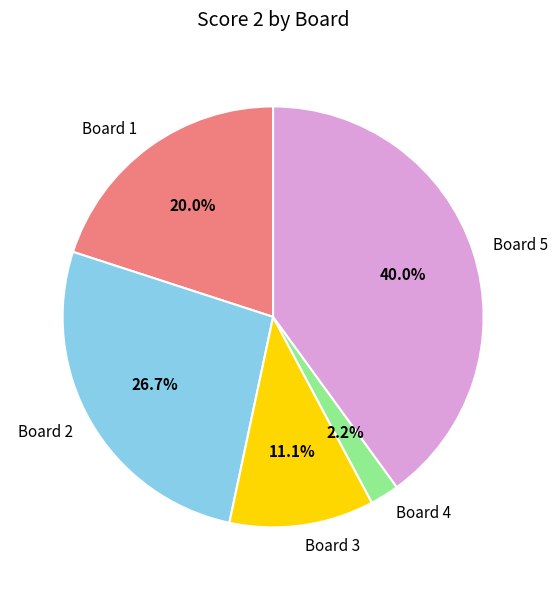

Does Board 4 account for over 50% of the chart?

No